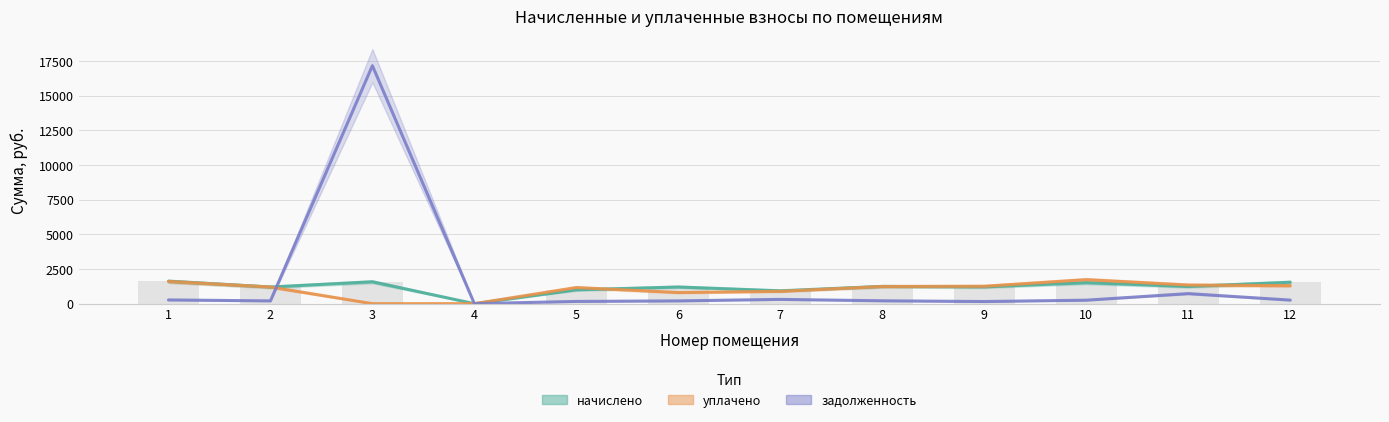

What is the value of the задолженность bar at the 5th from the left?

162.6